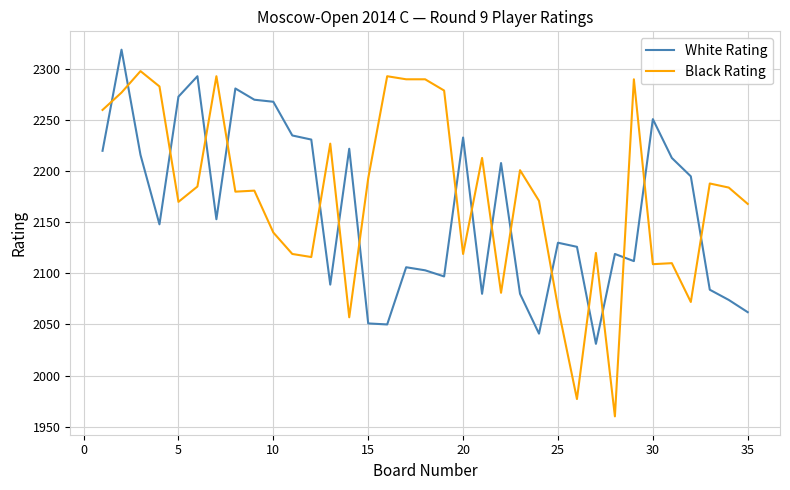

What is the maximum value shown in the chart?

2319